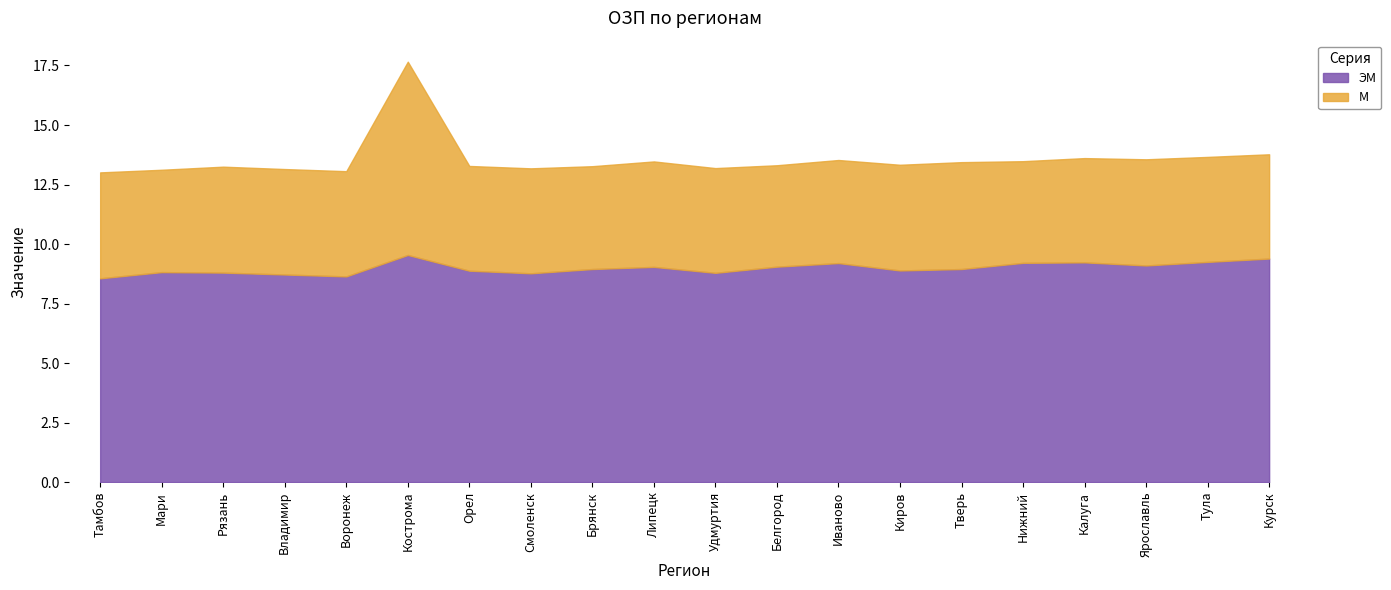

At how many categories does at least one series exceed 6?

20